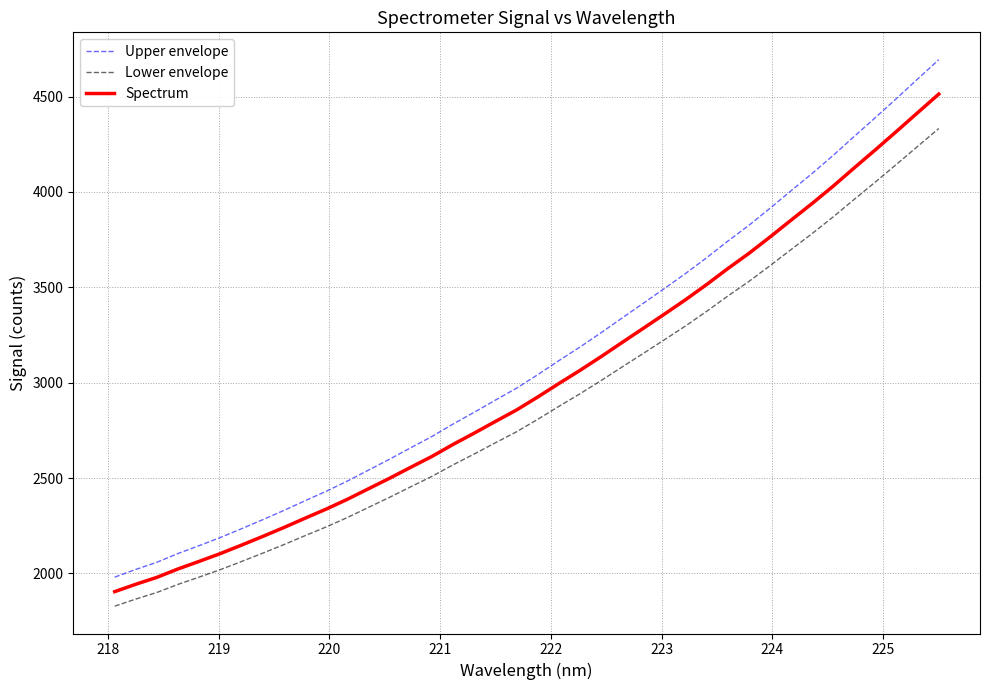

Which series has the largest range (max minus min)?

Upper envelope